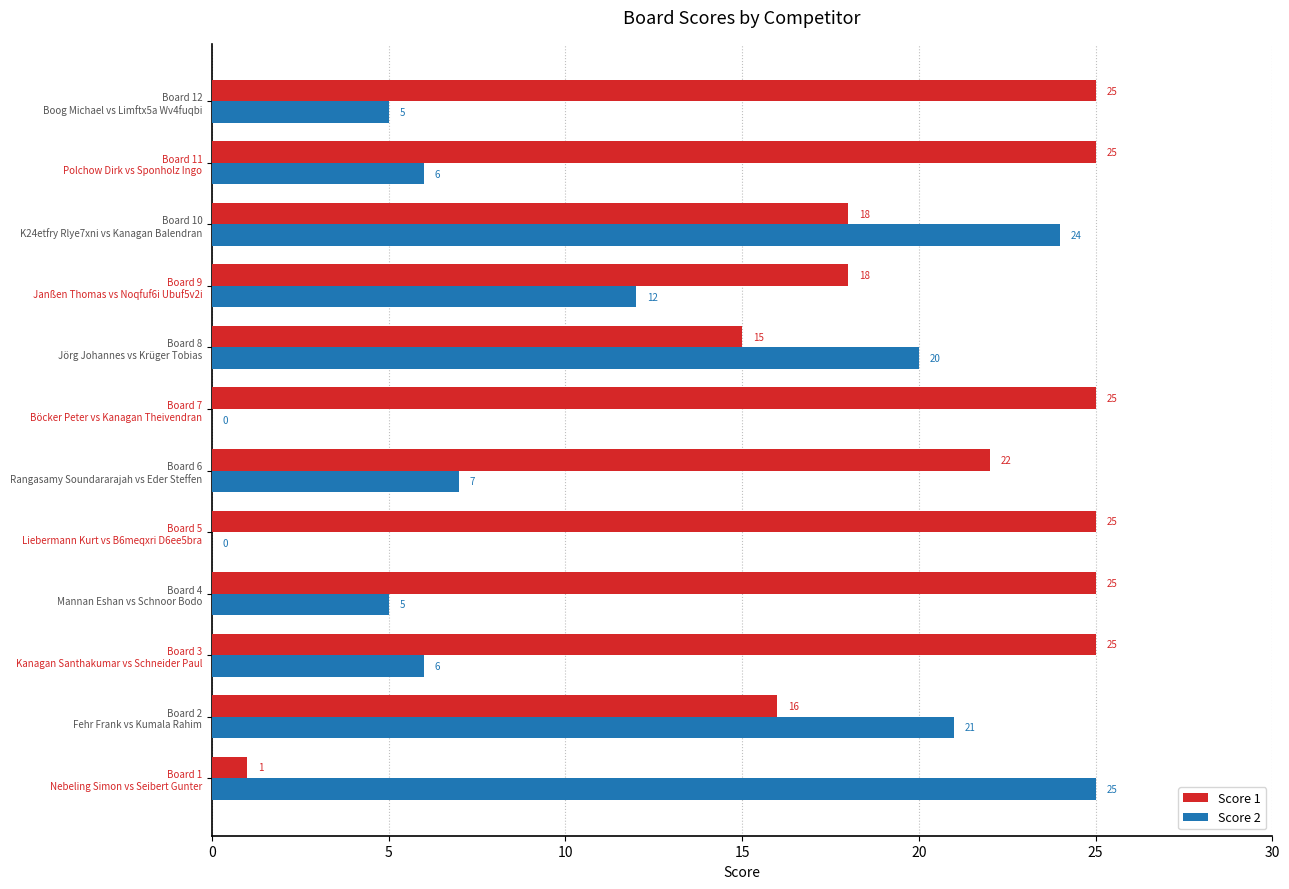

What is the sum of all Score 1 values?

240